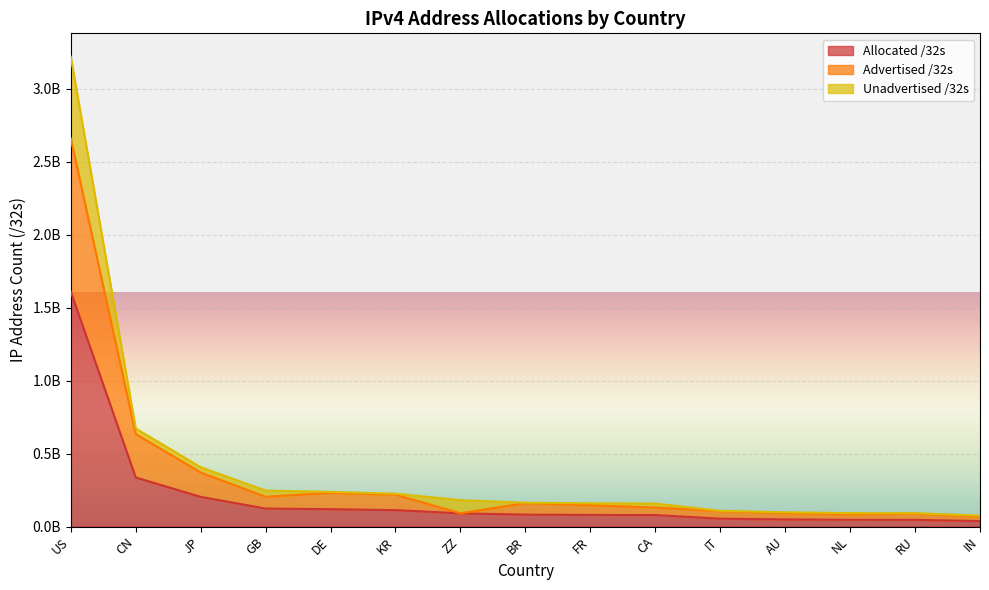

What is the difference between the Advertised /32s values at NL and GB?

120493720